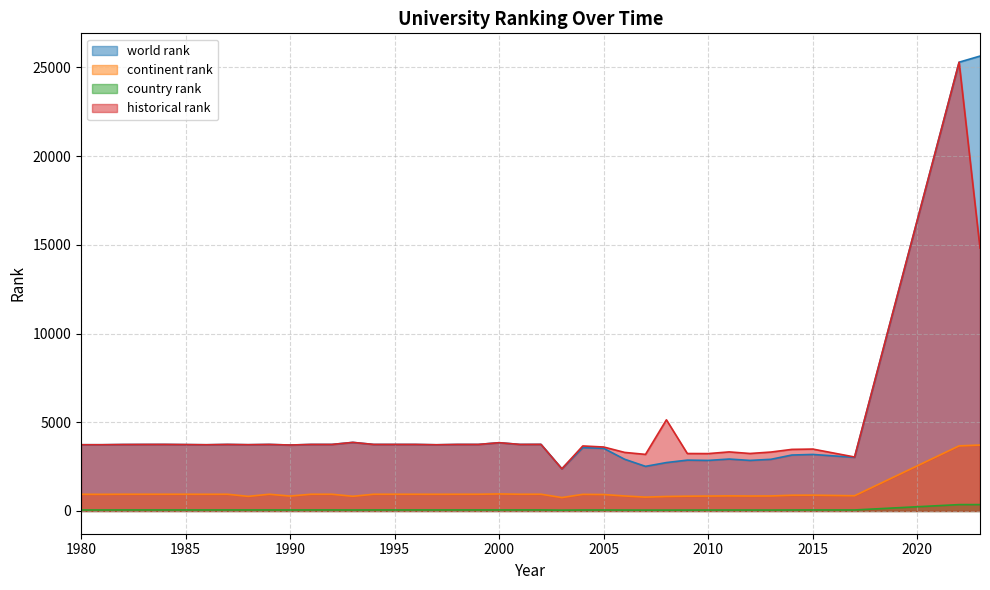

What is the total value across all series at 2017?

6980